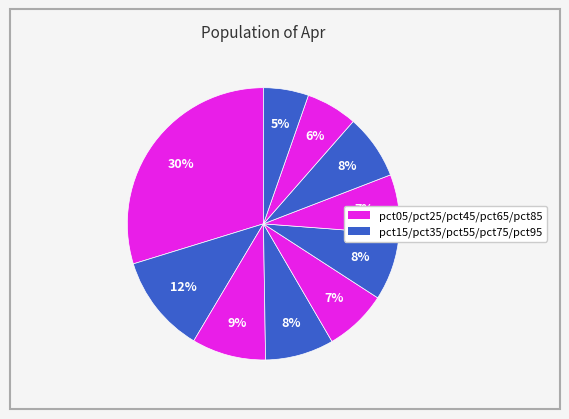

How many slices are in this pie chart?

10